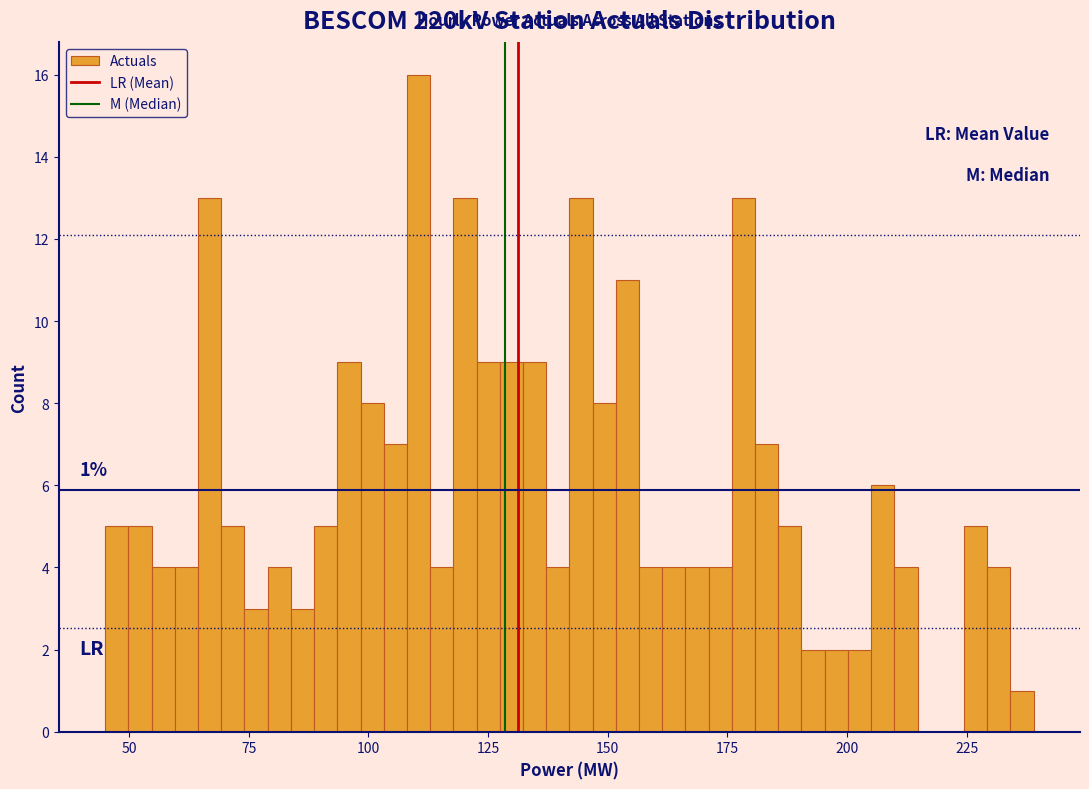

Around what value on the x-axis is the tallest bar? Give the approximate position of its centre, as read against the axis.

110